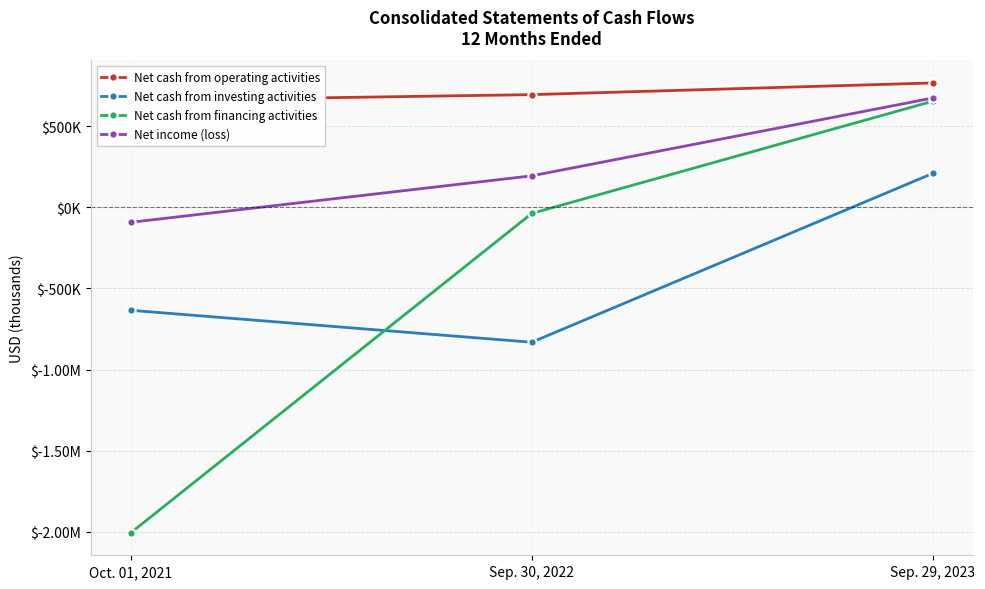

At which label does Net cash from investing activities reach its minimum?

Sep. 30, 2022